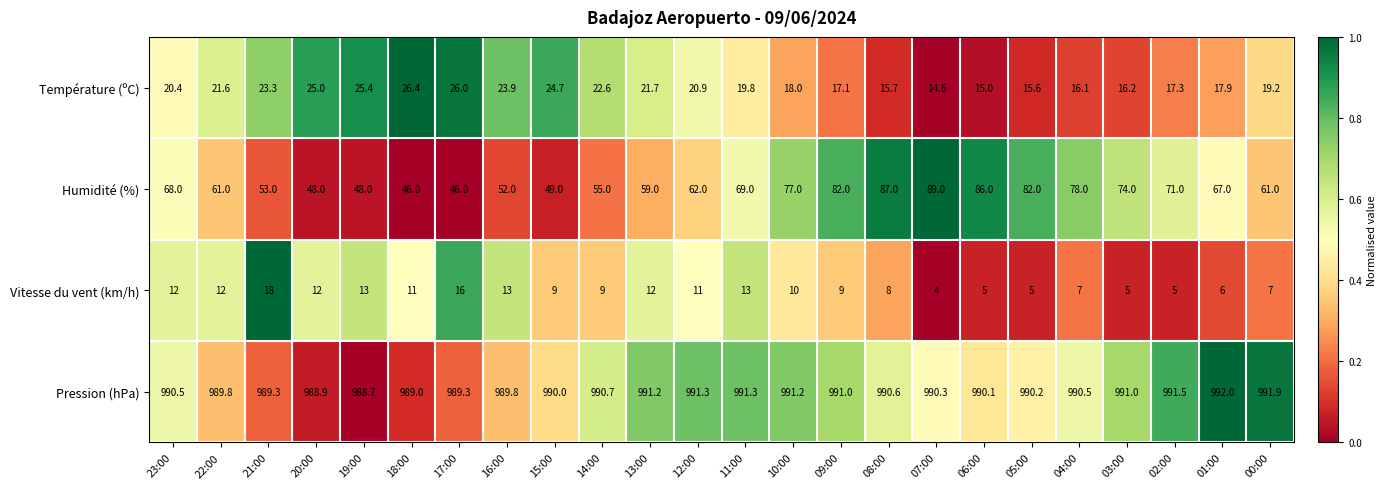

Count the number of categories in the chart.

24